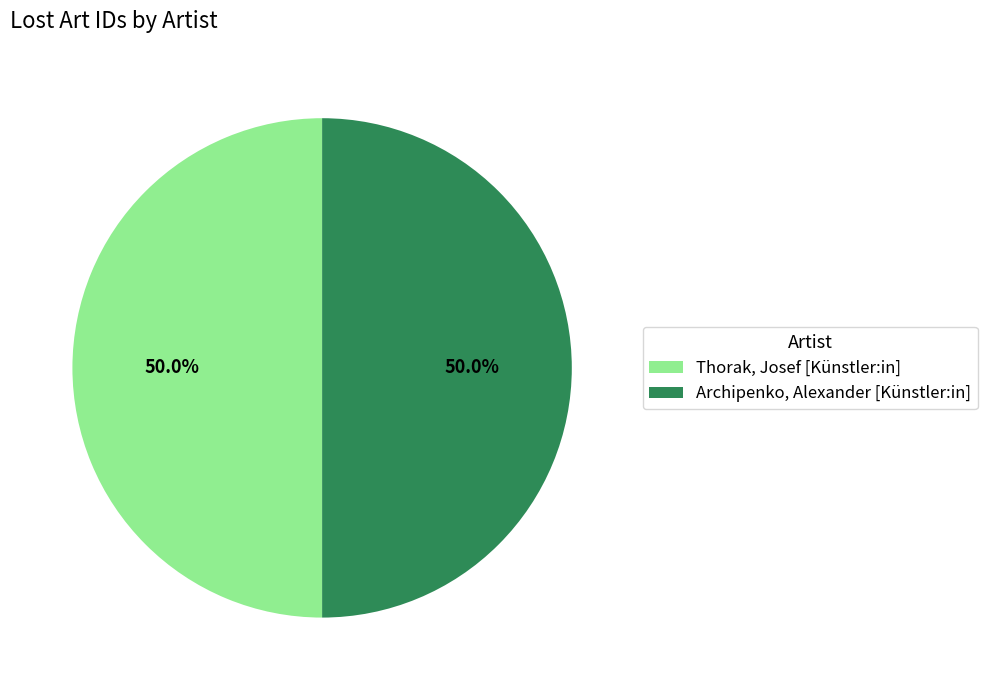

Count the number of slices in the pie.

2